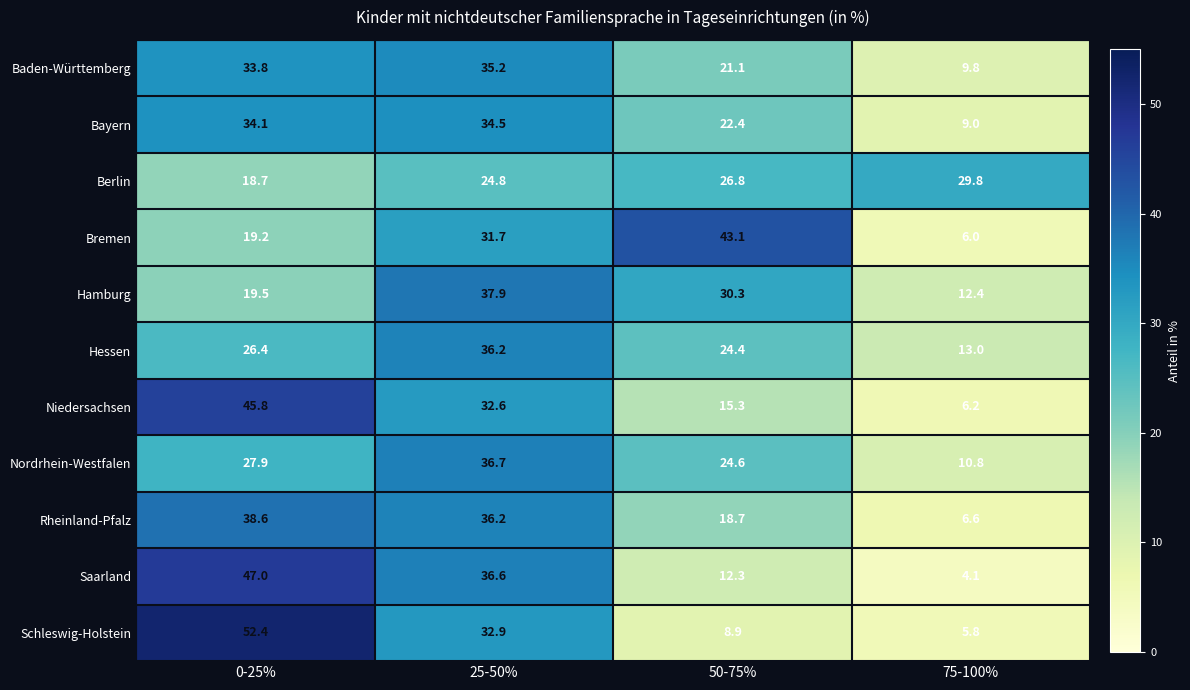

What is the difference between the Nordrhein-Westfalen values at 0-25% and 50-75%?

3.3